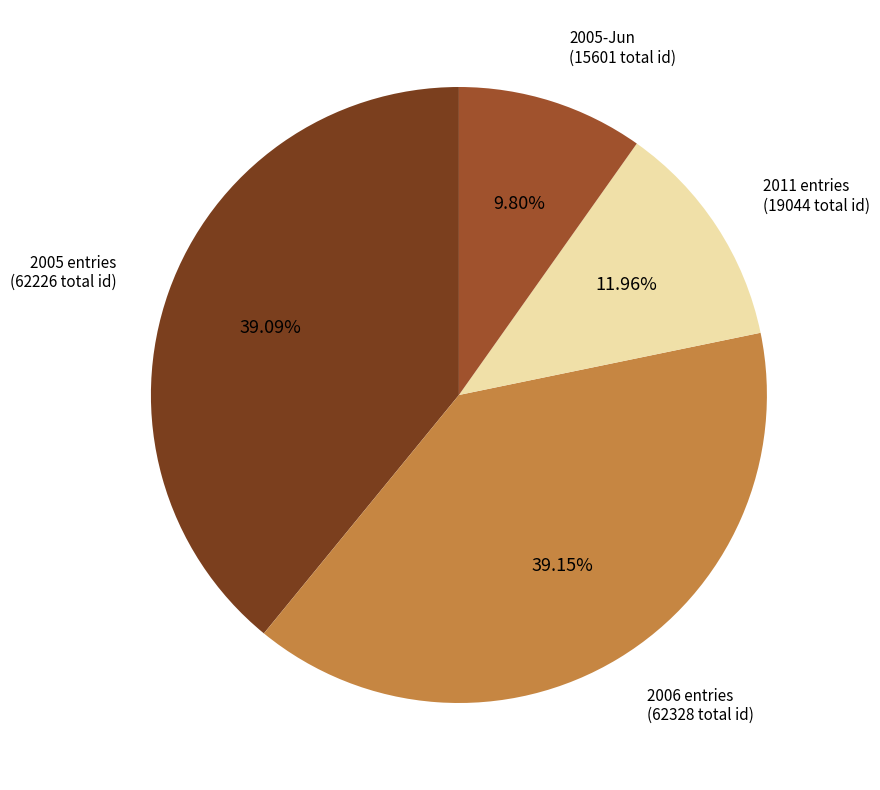

Is there a majority slice in this chart?

No